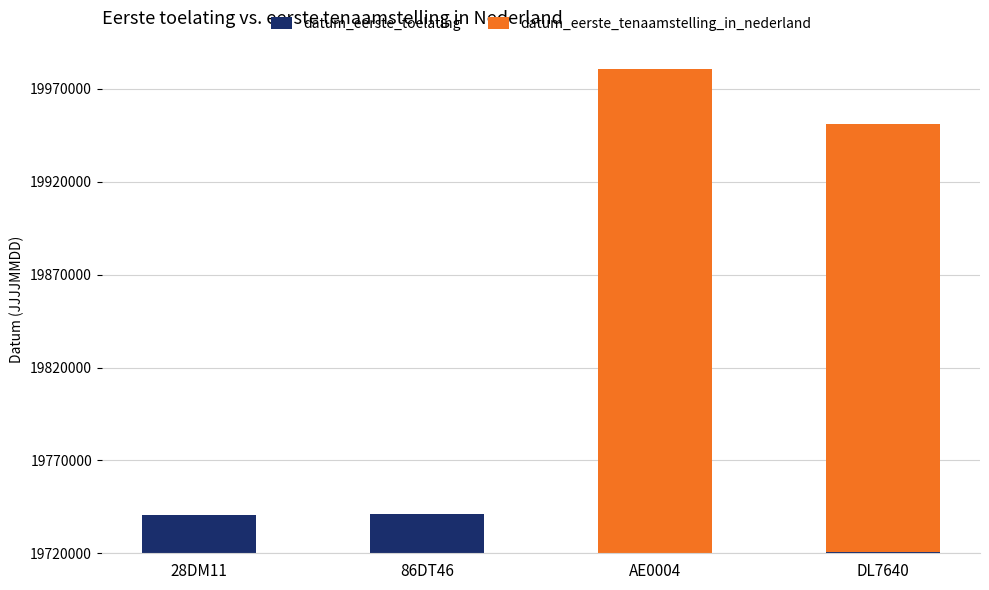

What are all the series names shown in the legend?

datum_eerste_toelating, datum_eerste_tenaamstelling_in_nederland